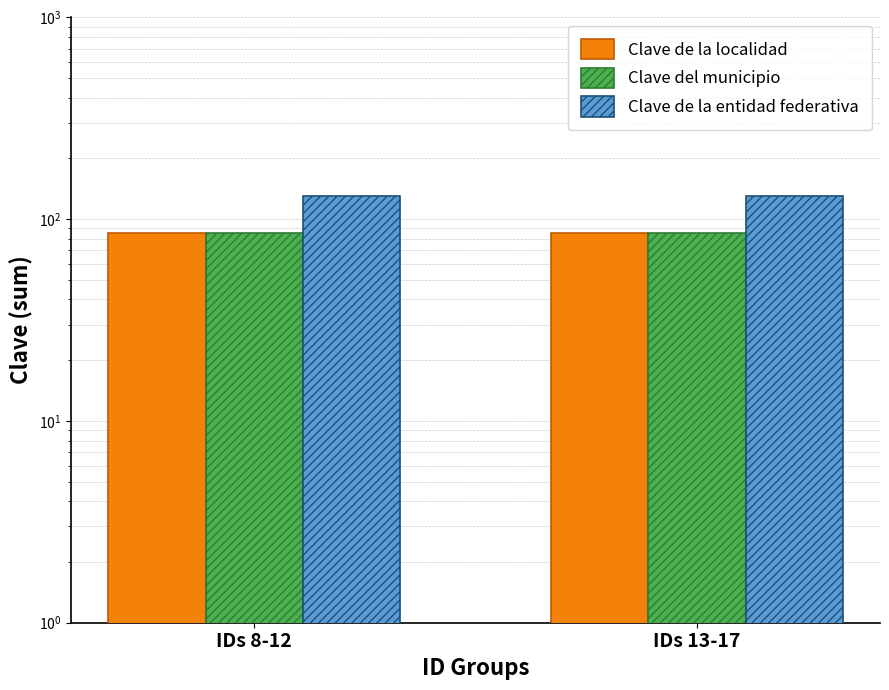

What is the total value across all series at IDs 8-12?

300